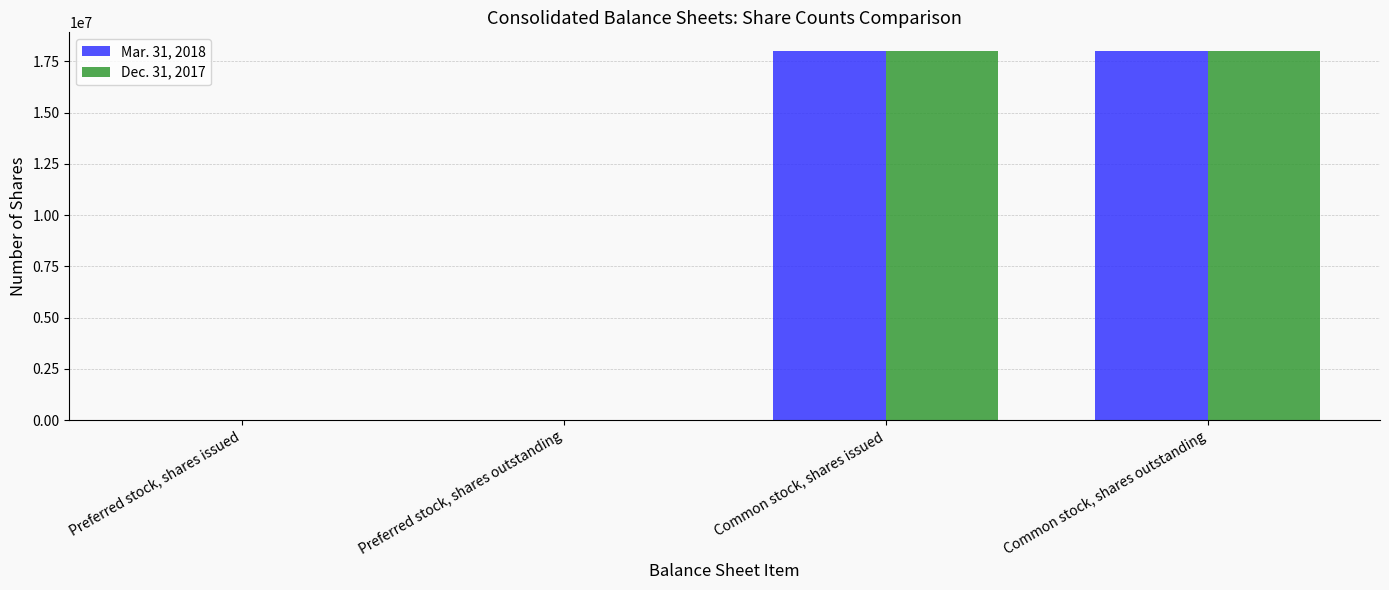

The value of Dec. 31, 2017 at Common stock, shares issued is 7136697. True or false?

False